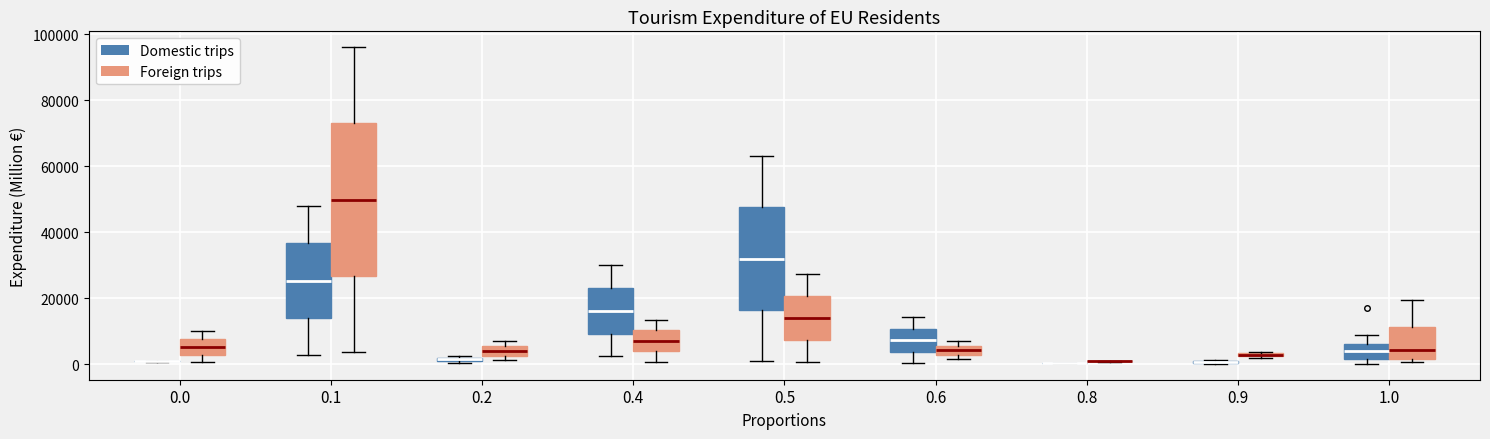

Comparing the boxes themselves (not the whiskers), which one is the tallest?

0.1 (Foreign trips)